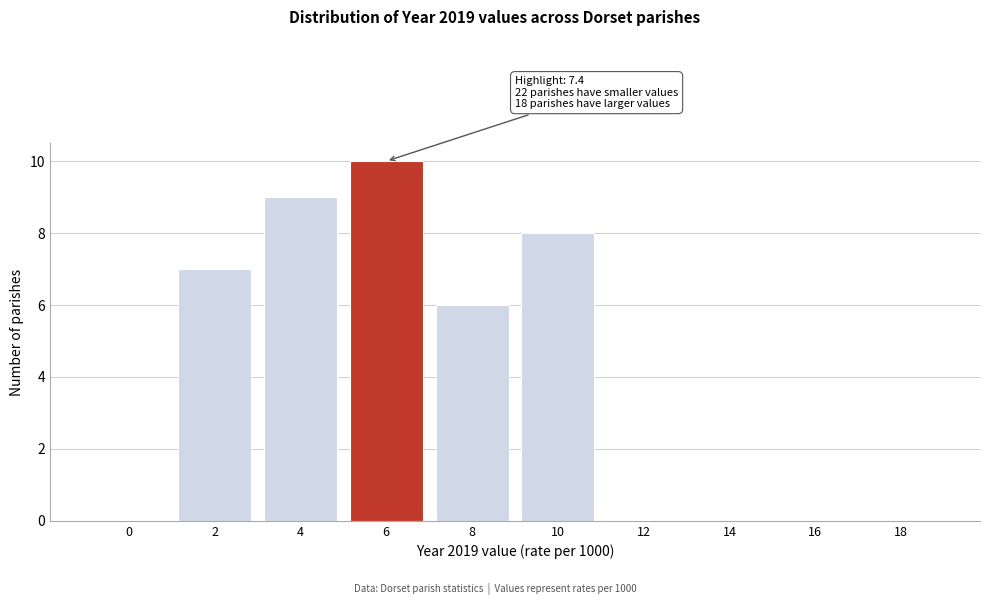

Reading right to left, list all the values displayed in this chart.

18=0	16=0	14=0	12=0	10=8	8=6	6=10	4=9	2=7	0=0